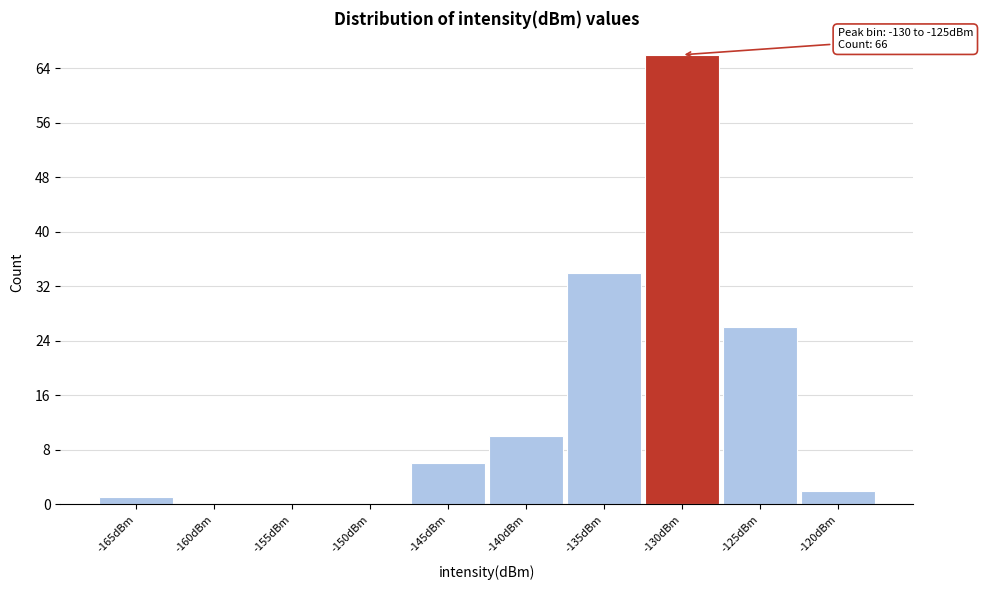

Reading left to right, extract all data points from this chart.

-165dBm=1	-160dBm=0	-155dBm=0	-150dBm=0	-145dBm=6	-140dBm=10	-135dBm=34	-130dBm=66	-125dBm=26	-120dBm=2